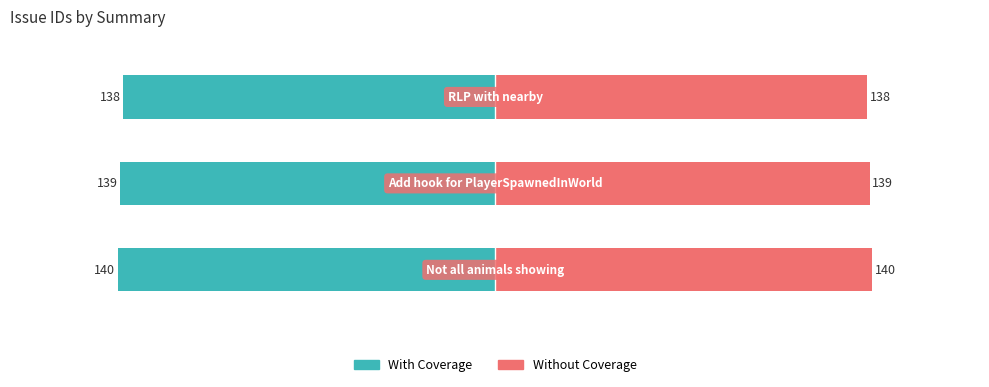

True or false: Without Coverage has a value of 211 at 0.

False